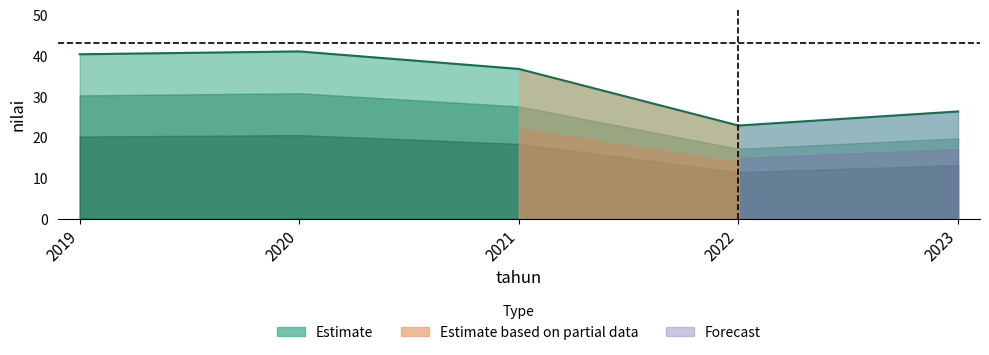

What is the minimum value shown in the chart?

22.9